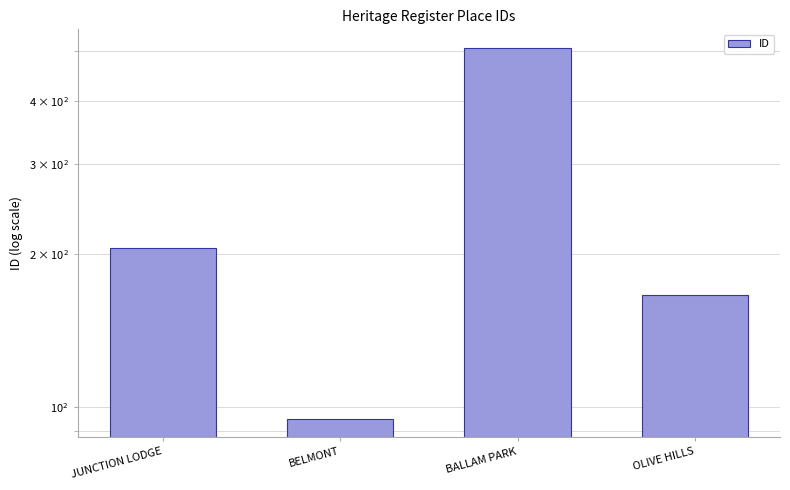

Reading left to right, transcribe all the data shown in this chart.

205	95	508	166